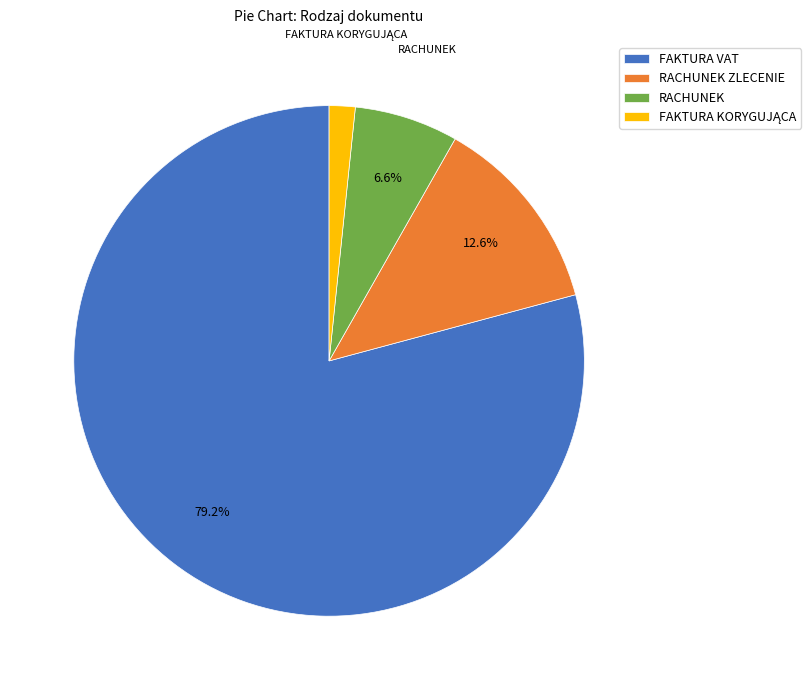

Which category accounts for the majority?

FAKTURA VAT